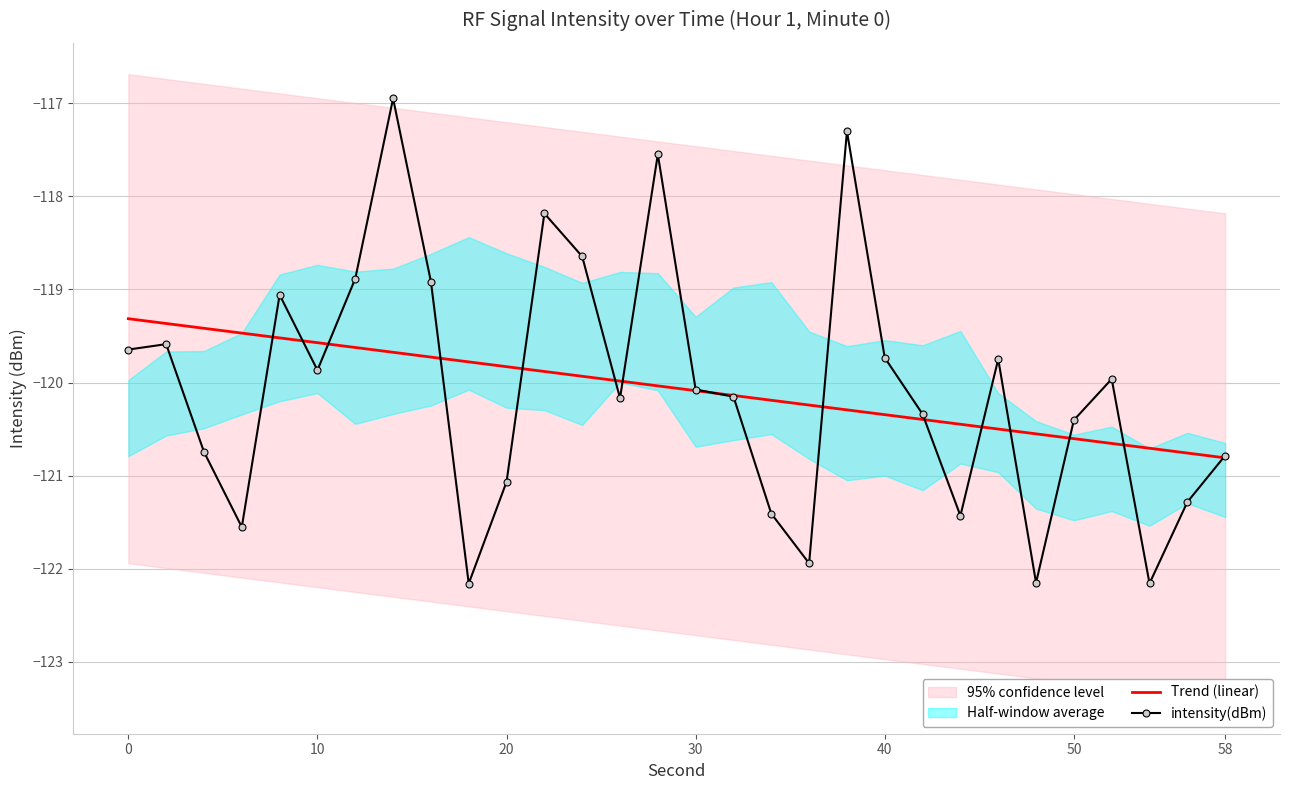

In intensity(dBm), how many points are lower than both neighbors (excluding endpoints)?

8